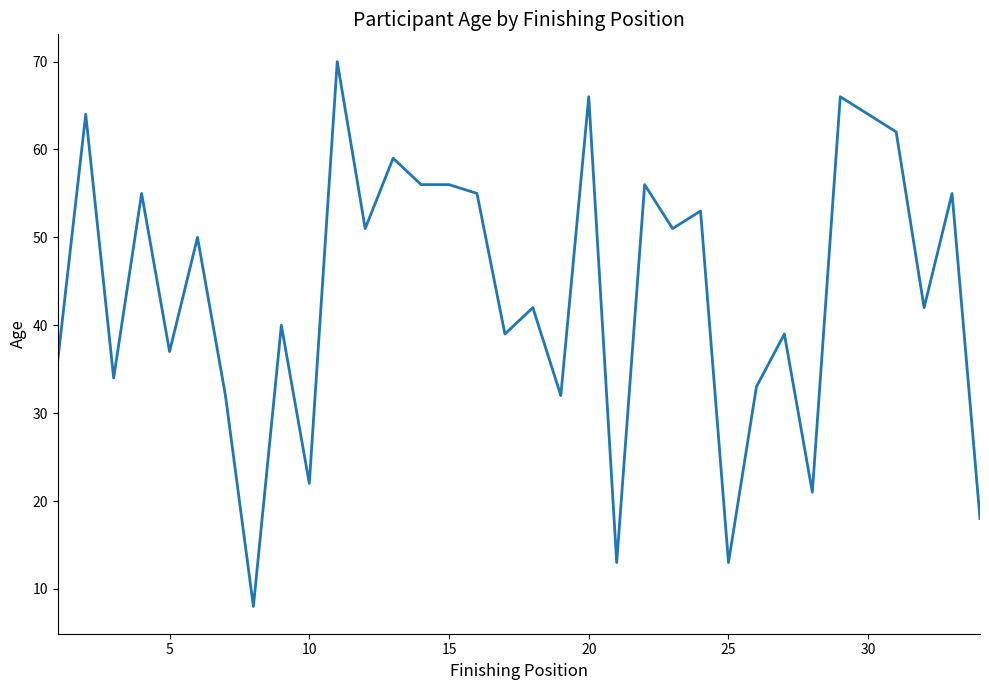

Does the chart display data point markers on the line(s)?

No